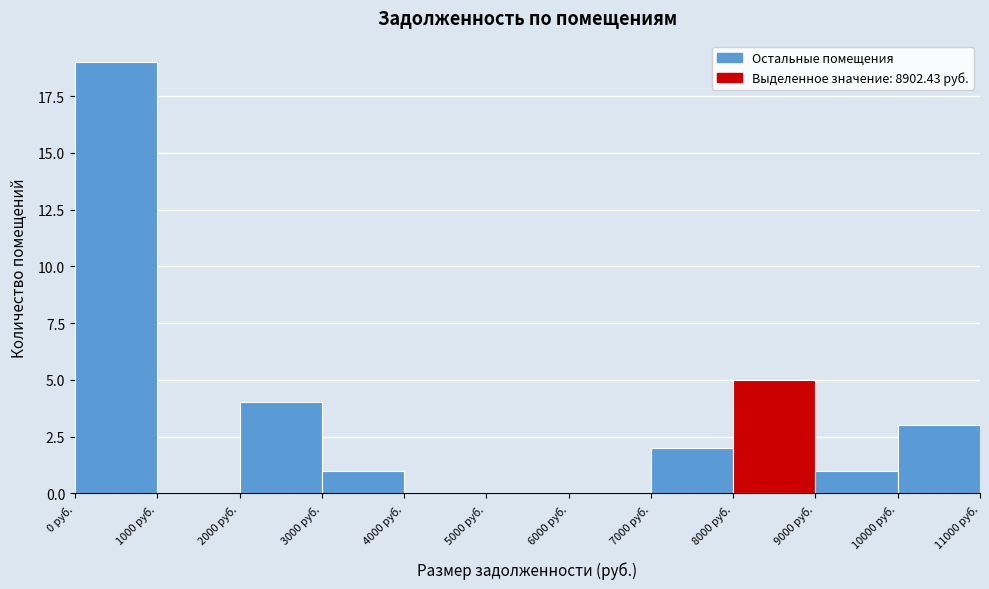

How tall is the bar that spans 8000 to 9000 on the x-axis? The values are not printed on the chart, so give them approximately, as read against the axis.

5